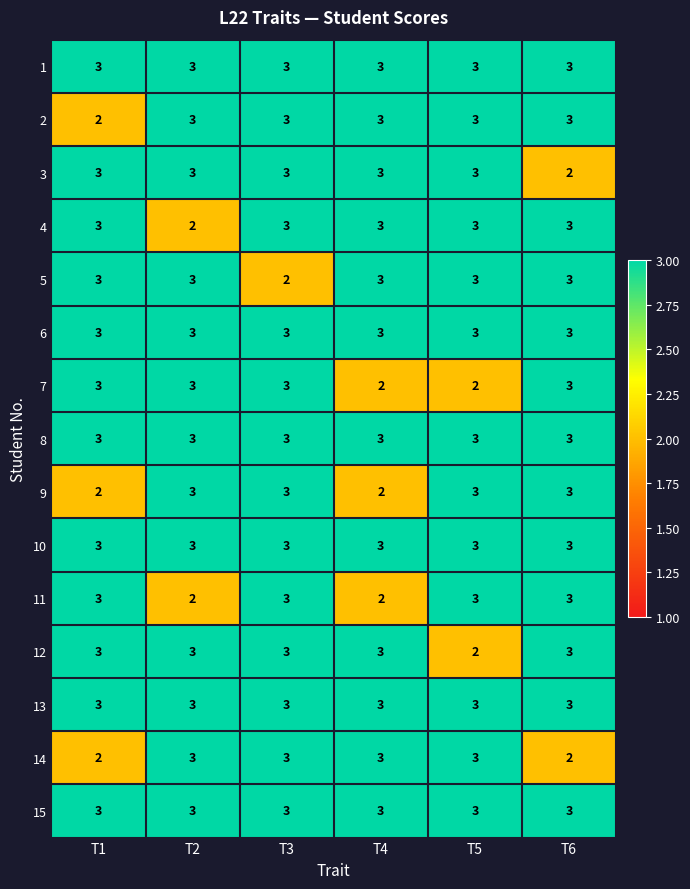

The 12 series shows 1 at T3. True or false?

False